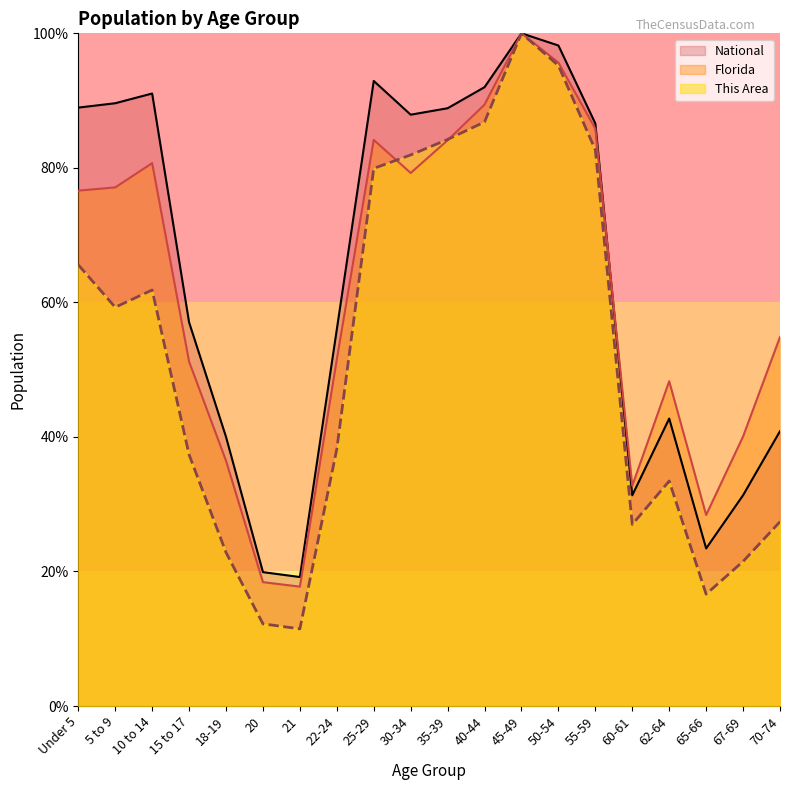

Where is the first local minimum for Florida?

21